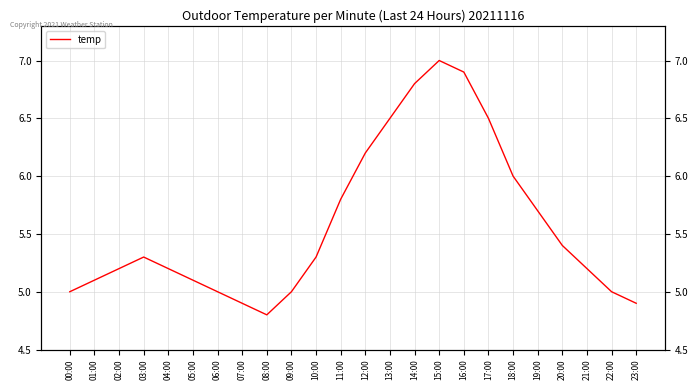

Approximately how many times larger is the value at 22:00 compared to 12:00?

0.8